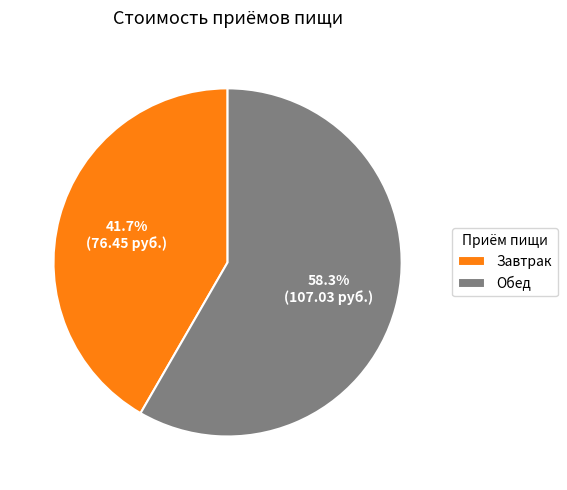

To the nearest percent, what percentage of the pie is Обед?

58%